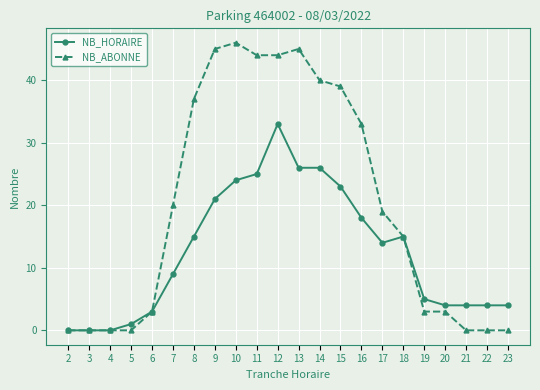

Which series has the largest total across all categories?

NB_ABONNE